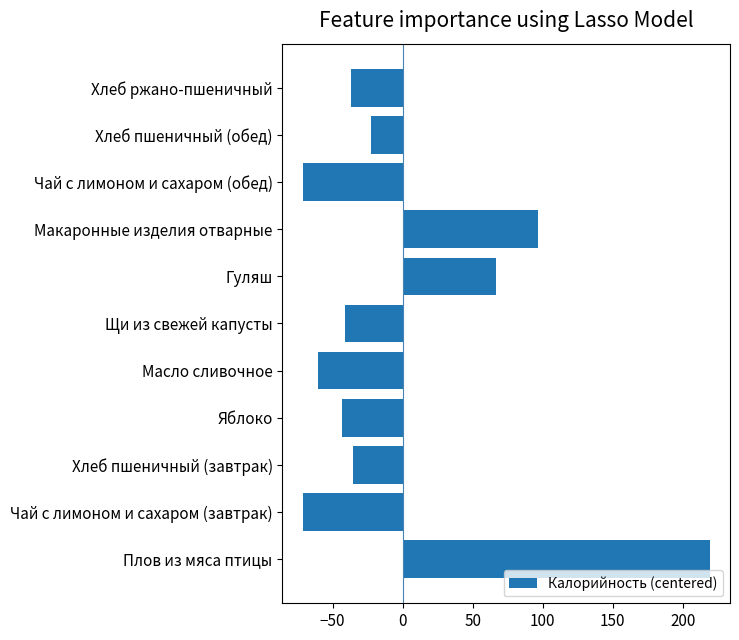

Is it true that the value at Хлеб пшеничный (завтрак) is -35.7?

True